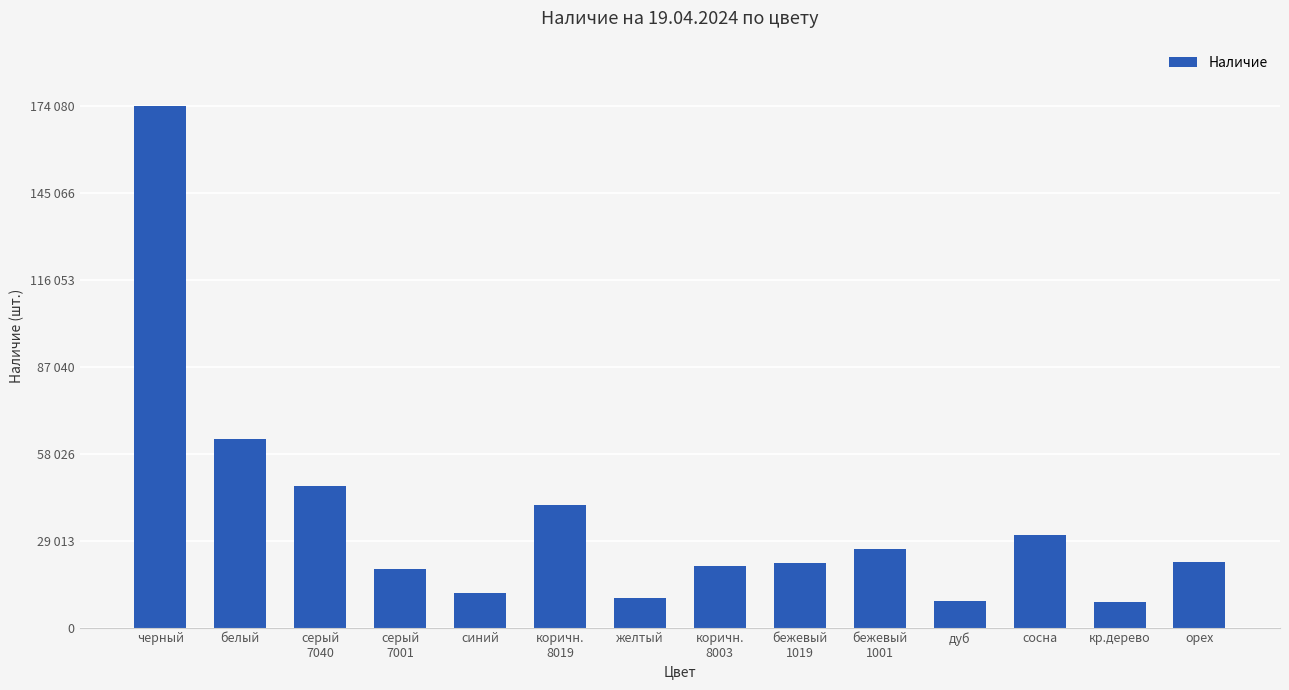

What is the label of the 11th bar from the right?

серый
7001